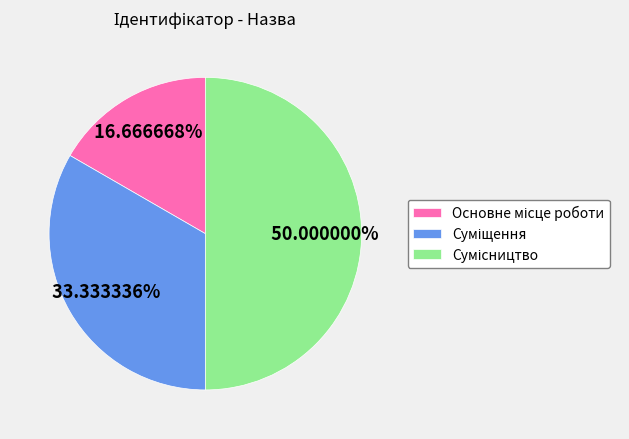

How many slices are in this pie chart?

3